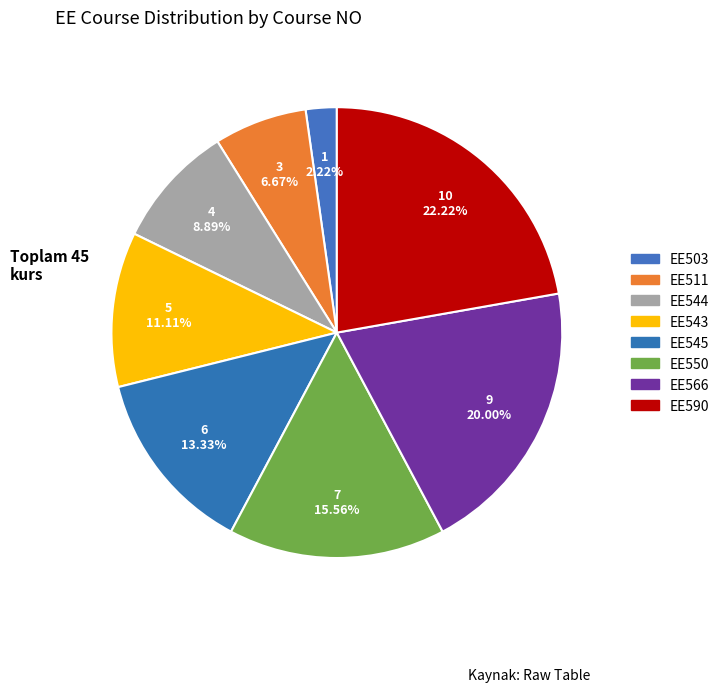

Is there any slice that represents more than half of the pie?

No